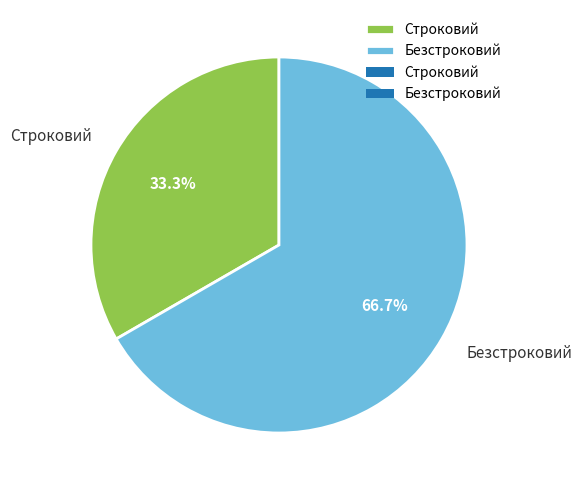

True or false: Безстроковий accounts for 67% of the total.

True